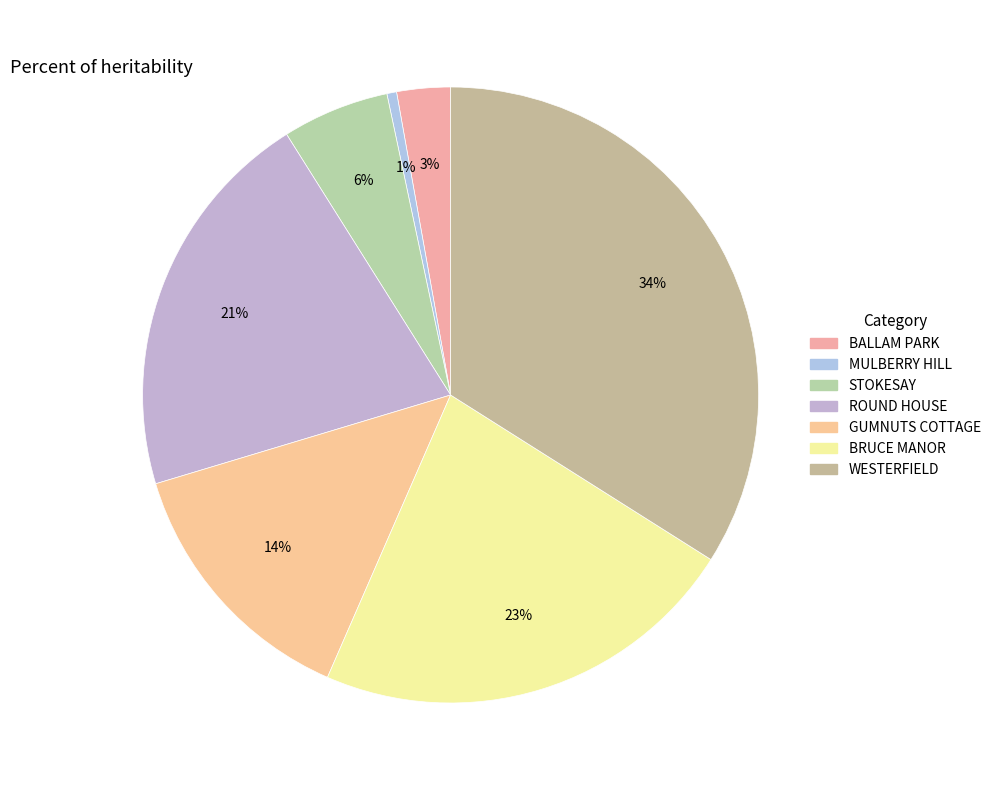

Does GUMNUTS COTTAGE account for over 50% of the chart?

No